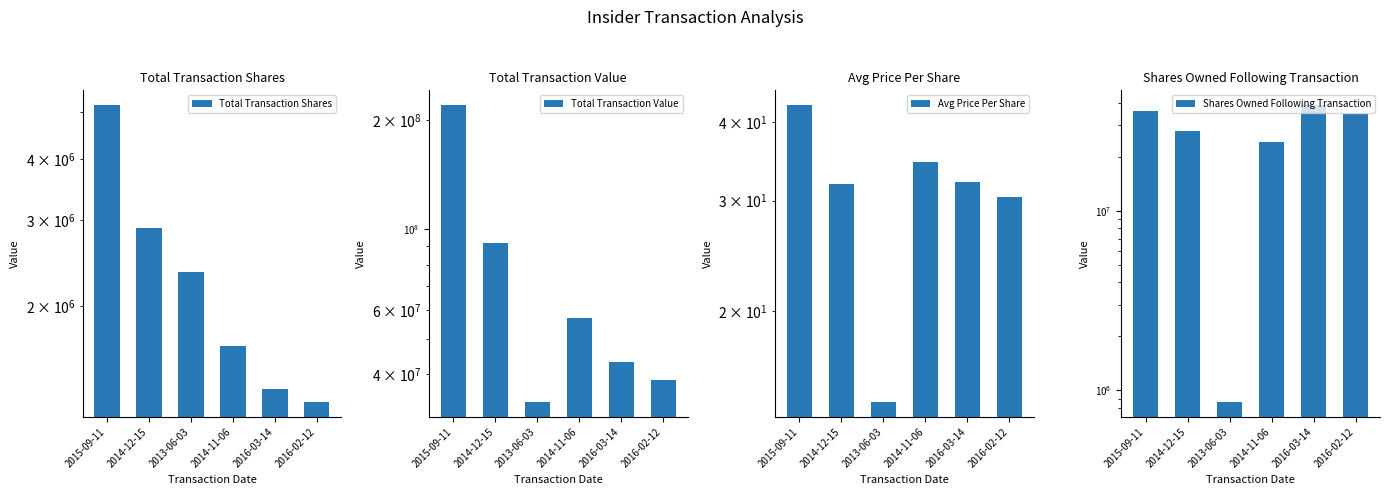

Reading left to right, transcribe all the data shown in this chart.

Total Transaction Shares: 5159484.0	2883378.0	2340314.0	1653925.0	1349237.0	1269147.0
Total Transaction Value: 219604116.0	91859162.0	33563306.0	57154159.0	43311952.0	38622344.0
Avg Price Per Share: 42.6	31.9	14.3	34.6	32.1	30.4
Shares Owned Following Transaction: 36279161.0	28093735.0	862628.0	24317655.0	38886521.0	34788401.0